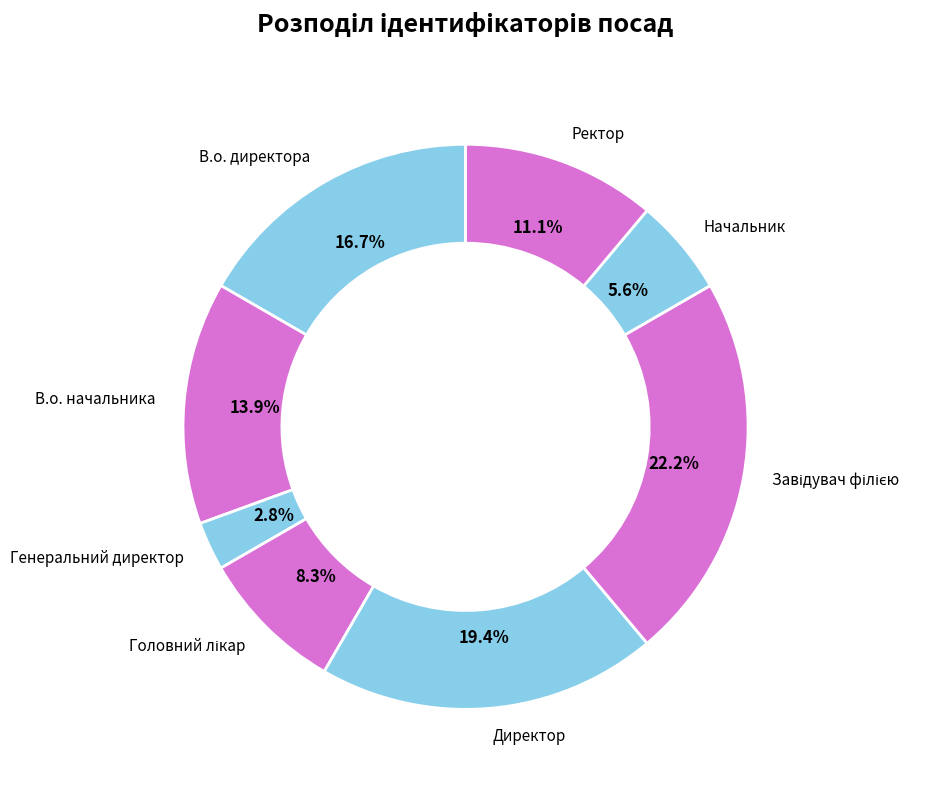

What is the smallest slice in the pie chart?

Генеральний директор